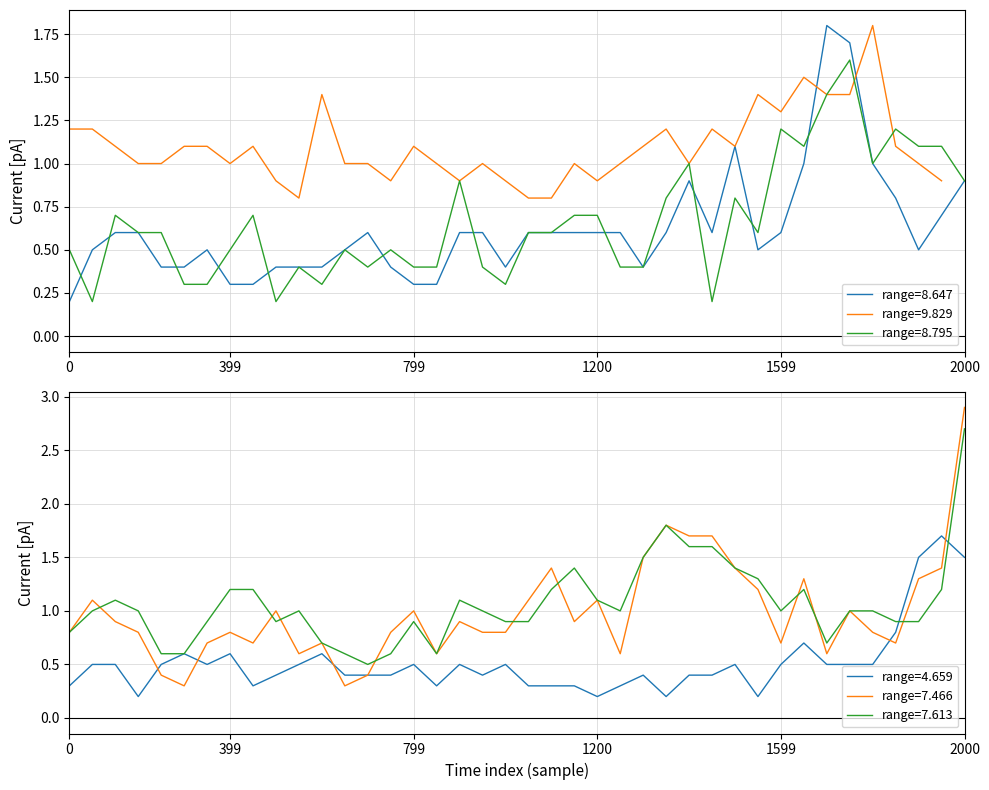

The value of 4.659 at 2008/07/08 04:05 is 0.1. True or false?

False